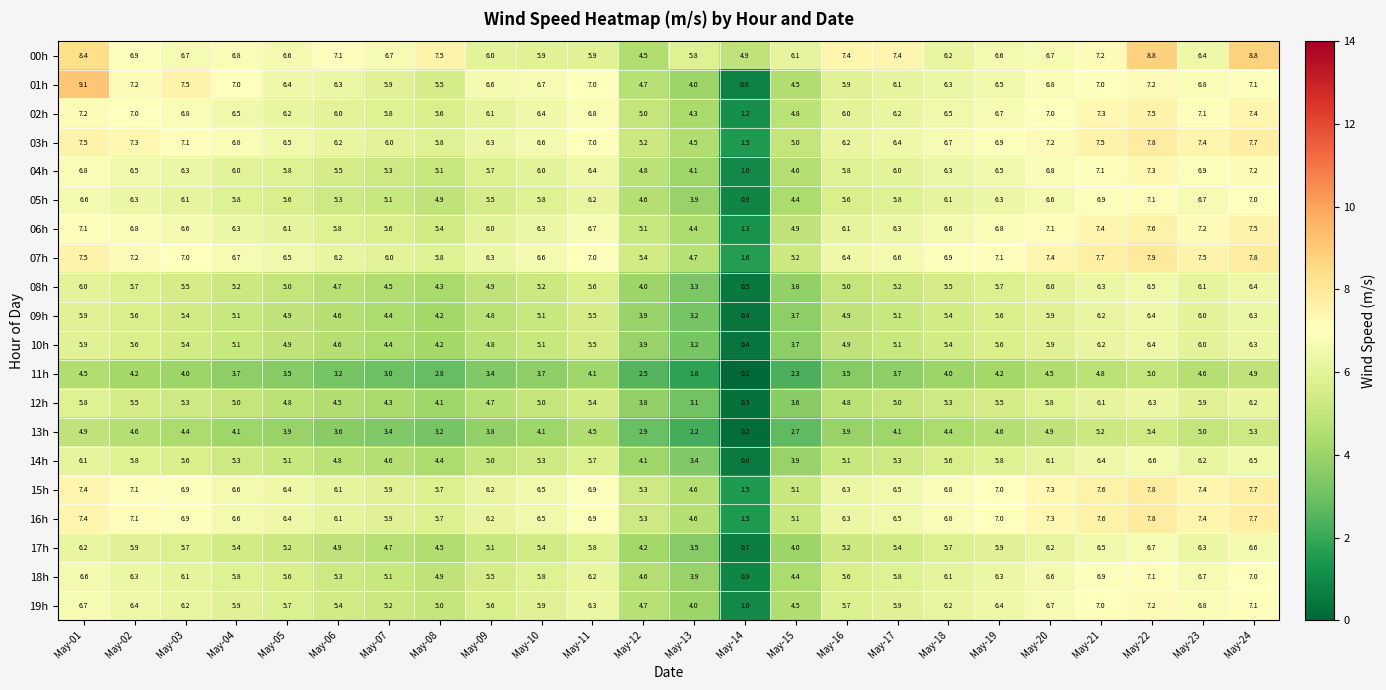

Which series has the largest total across all categories?

00h